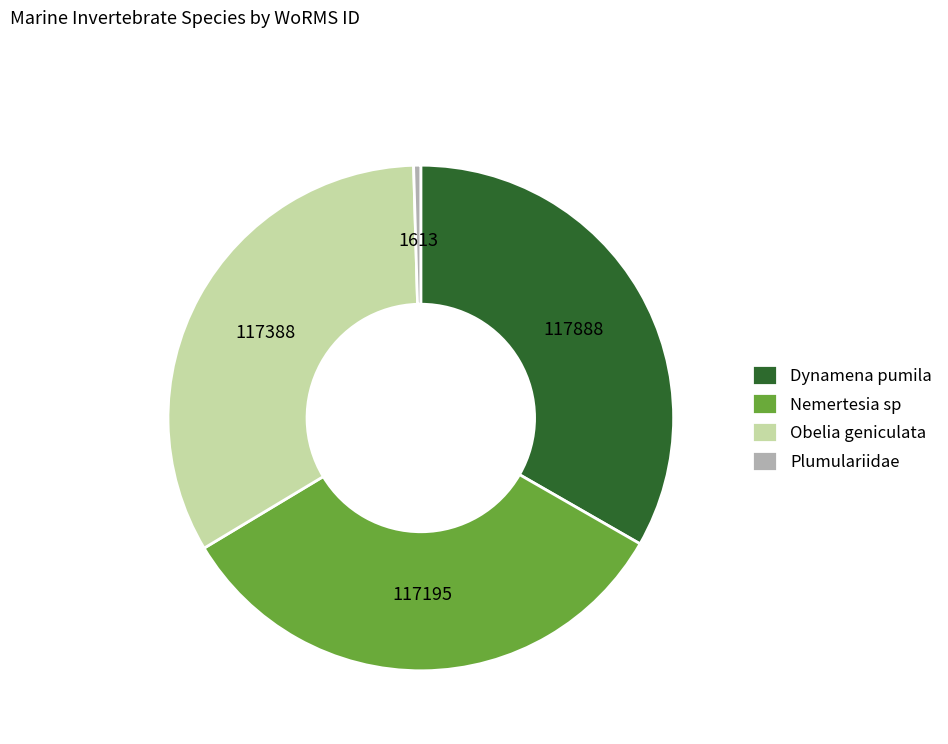

Which has a higher value, Plumulariidae or Obelia geniculata?

Obelia geniculata